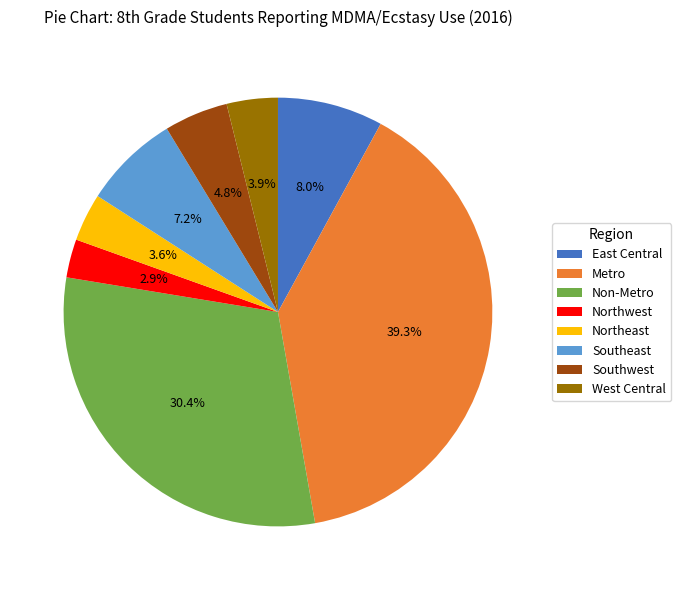

True or false: Southwest accounts for 14% of the total.

False